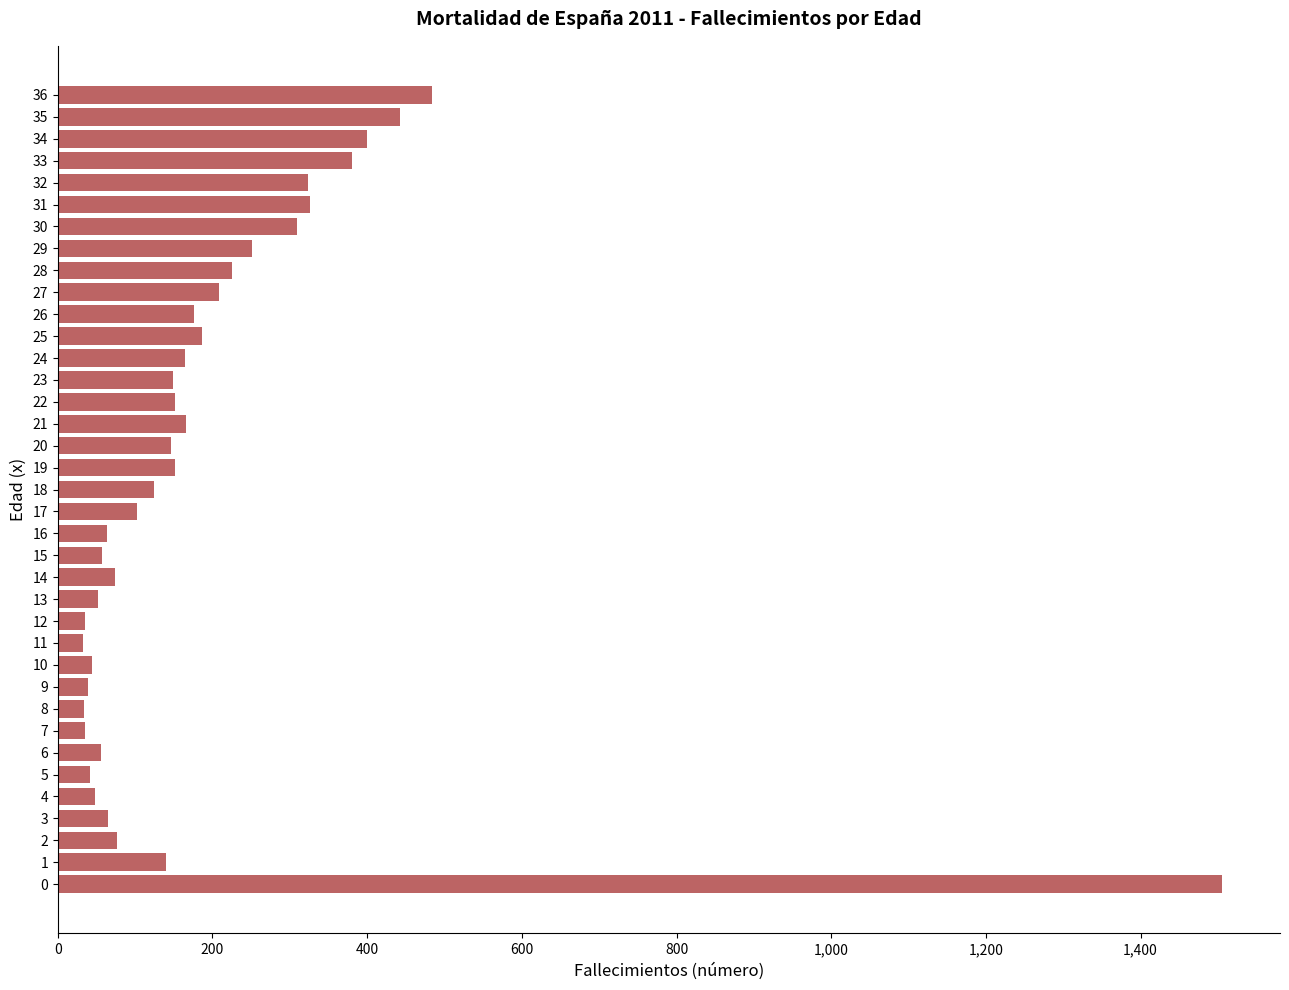

What is the change in value from 15 to 24?

+108